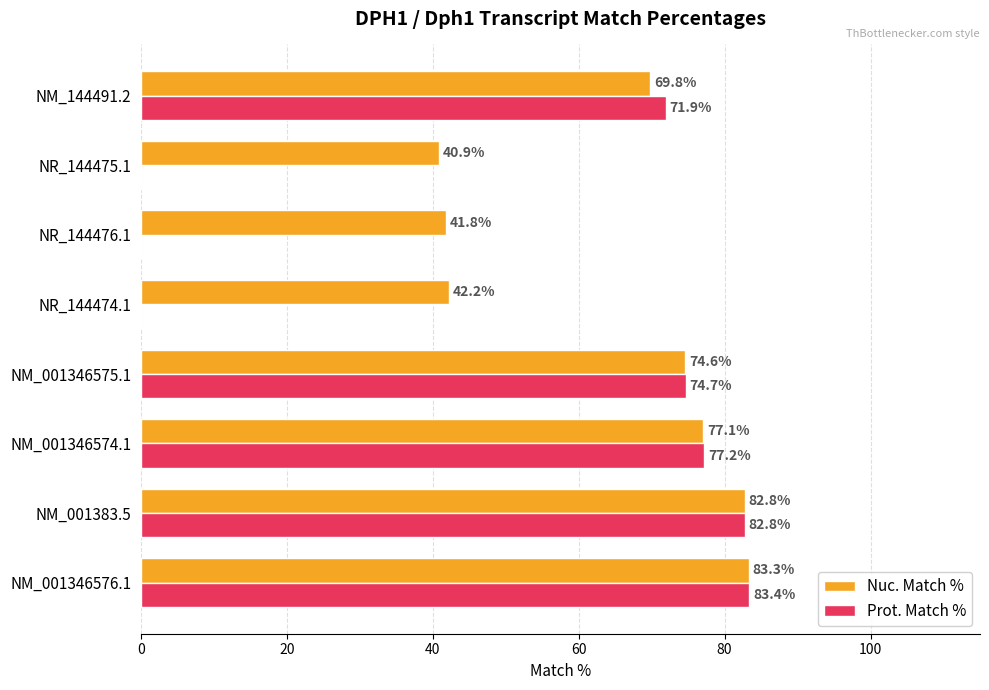

What is the sum of all Nuc. Match % values?

512.5